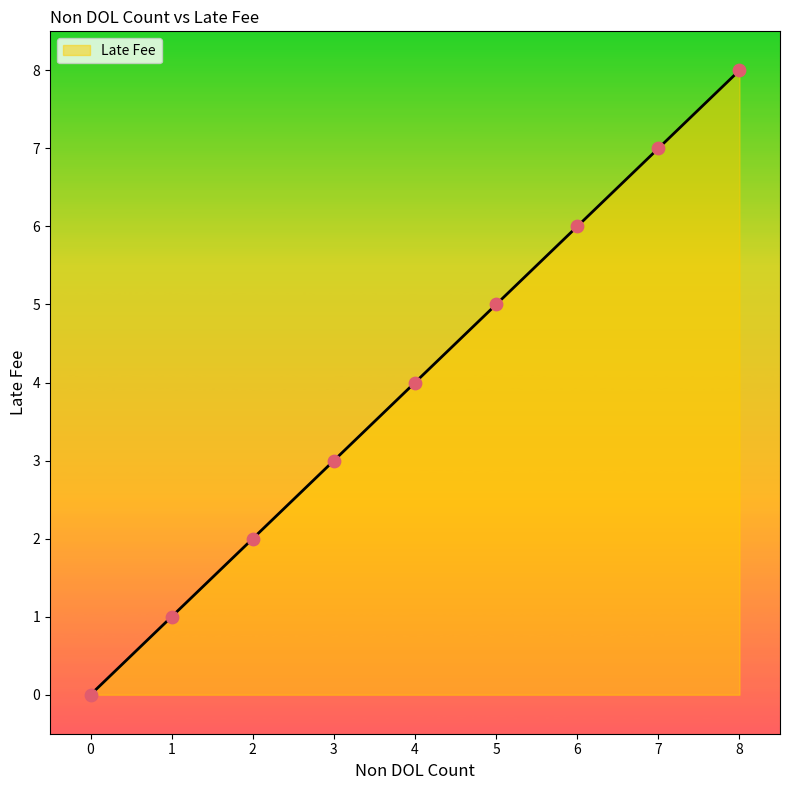

What is the change in value from 4 to 7?

+3